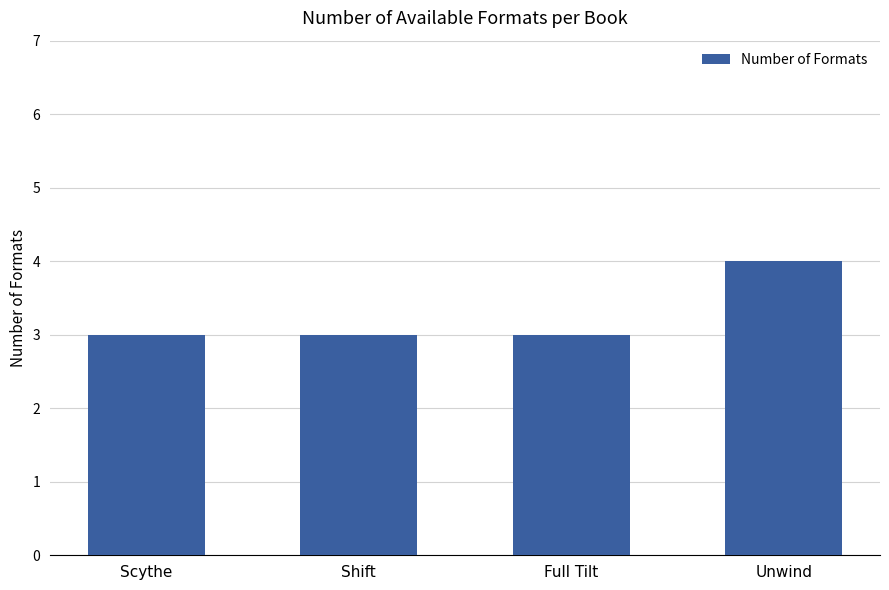

What is the sum of the values at Full Tilt and Unwind?

7